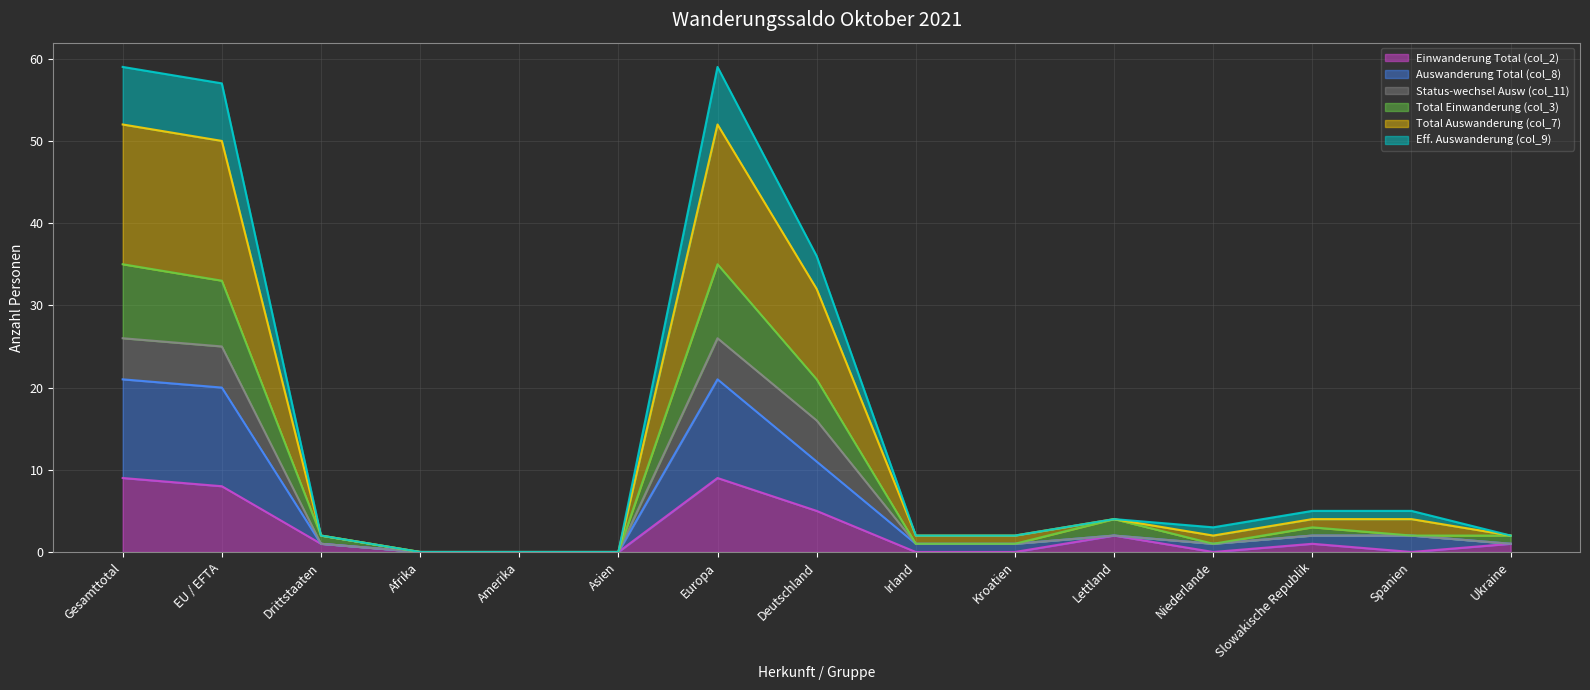

What is the difference between the highest and lowest values at Irland?

2